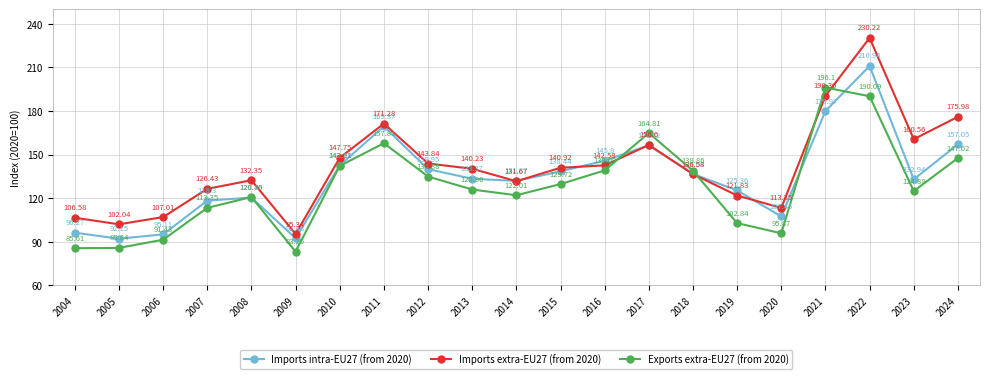

Which category has the highest value in the Imports extra-EU27 (from 2020) series?

2022